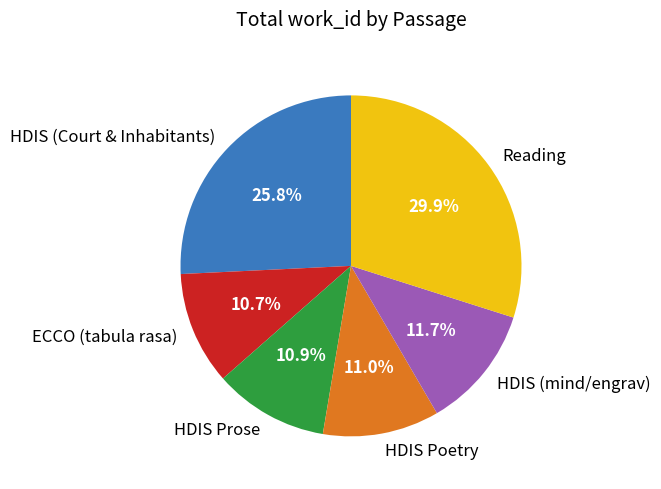

Which category has the biggest portion of the pie?

Reading